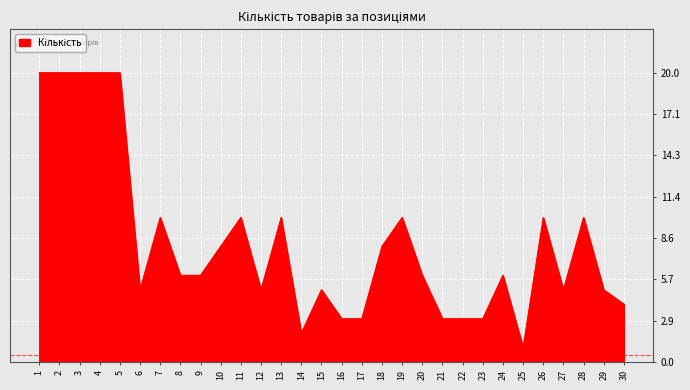

What is the difference between the maximum and minimum values?

19